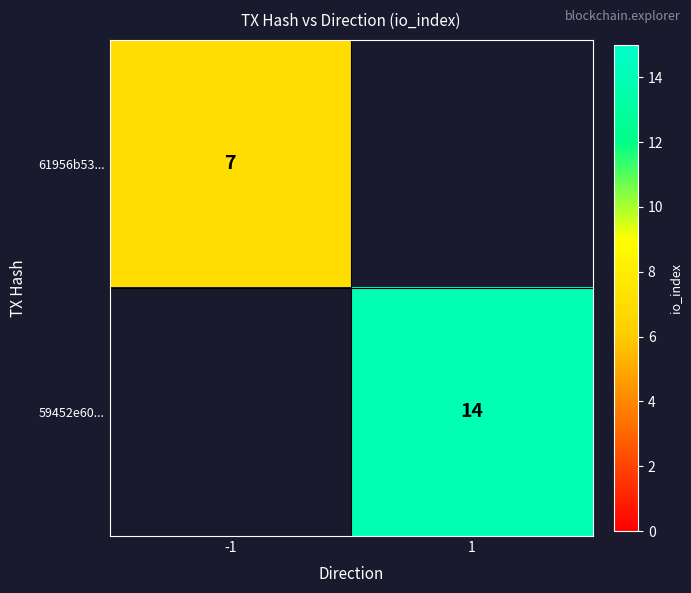

Is it true that 61956b53... equals 7 at -1?

True